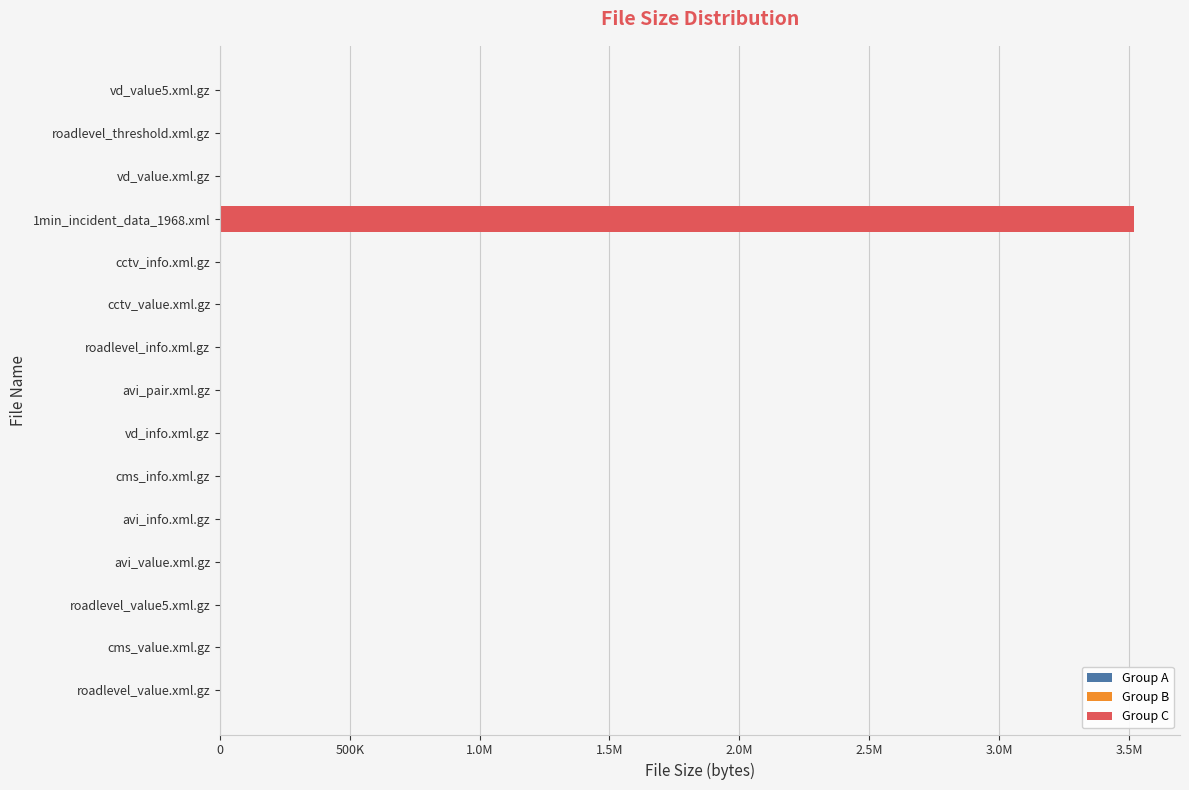

What is the average value?

238687